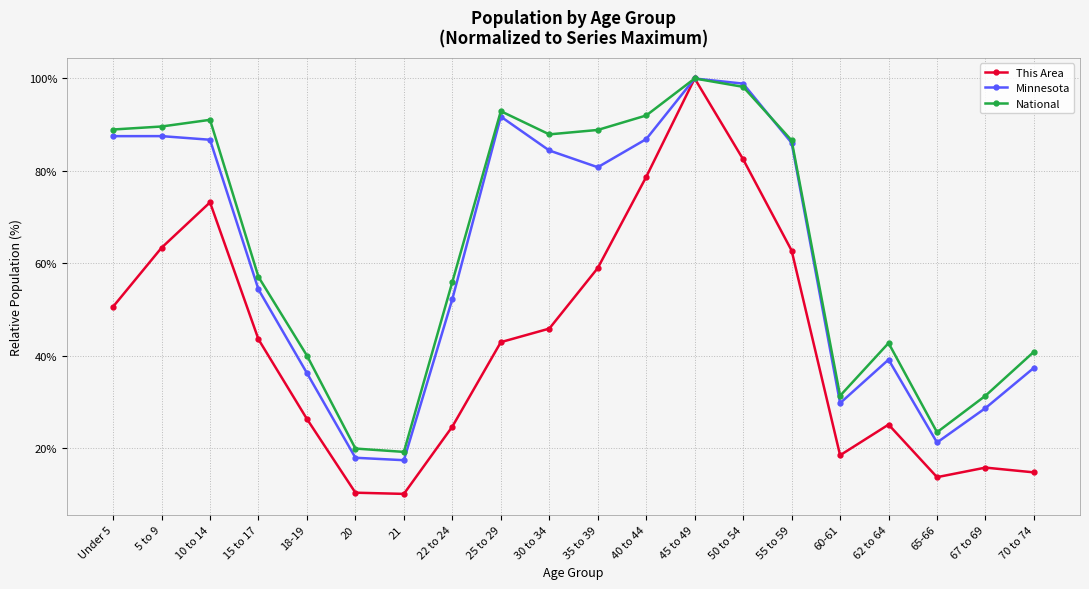

True or false: This Area has a value of 82.5 at 50 to 54.

True